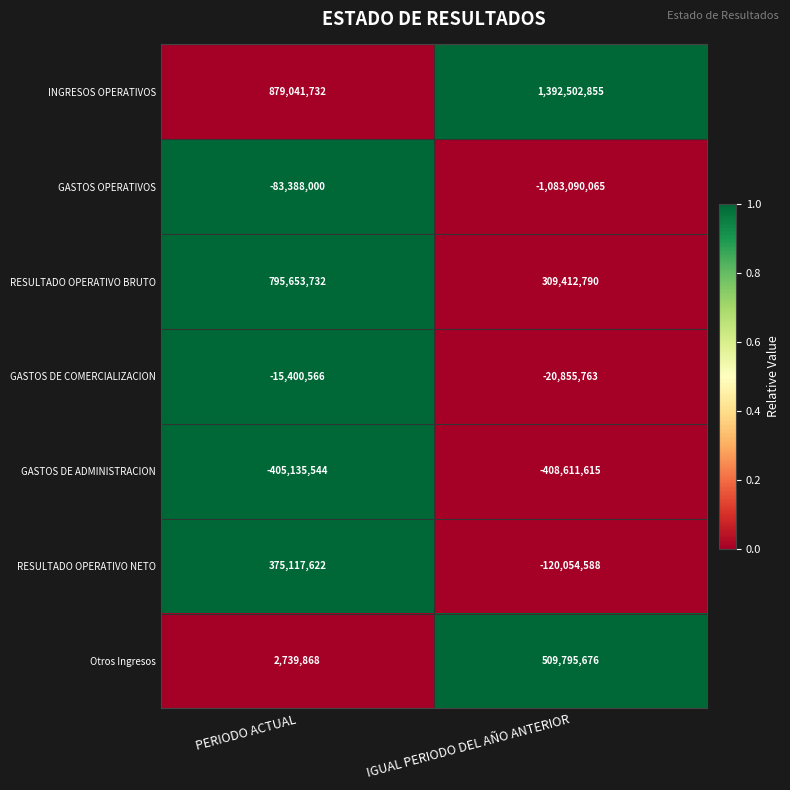

Reading left to right, transcribe all the data shown in this chart.

INGRESOS OPERATIVOS: PERIODO ACTUAL=879041732	IGUAL PERIODO DEL AÑO ANTERIOR=1392502855
GASTOS OPERATIVOS: PERIODO ACTUAL=-83388000	IGUAL PERIODO DEL AÑO ANTERIOR=-1083090065
RESULTADO OPERATIVO BRUTO: PERIODO ACTUAL=795653732	IGUAL PERIODO DEL AÑO ANTERIOR=309412790
GASTOS DE COMERCIALIZACION: PERIODO ACTUAL=-15400566	IGUAL PERIODO DEL AÑO ANTERIOR=-20855763
GASTOS DE ADMINISTRACION: PERIODO ACTUAL=-405135544	IGUAL PERIODO DEL AÑO ANTERIOR=-408611615
RESULTADO OPERATIVO NETO: PERIODO ACTUAL=375117622	IGUAL PERIODO DEL AÑO ANTERIOR=-120054588
Otros Ingresos: PERIODO ACTUAL=2739868	IGUAL PERIODO DEL AÑO ANTERIOR=509795676